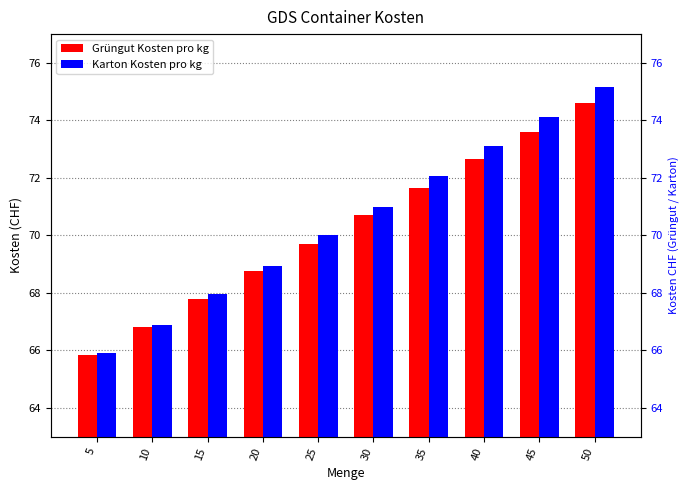

At which label is Grüngut Kosten pro kg closest to 70?

25